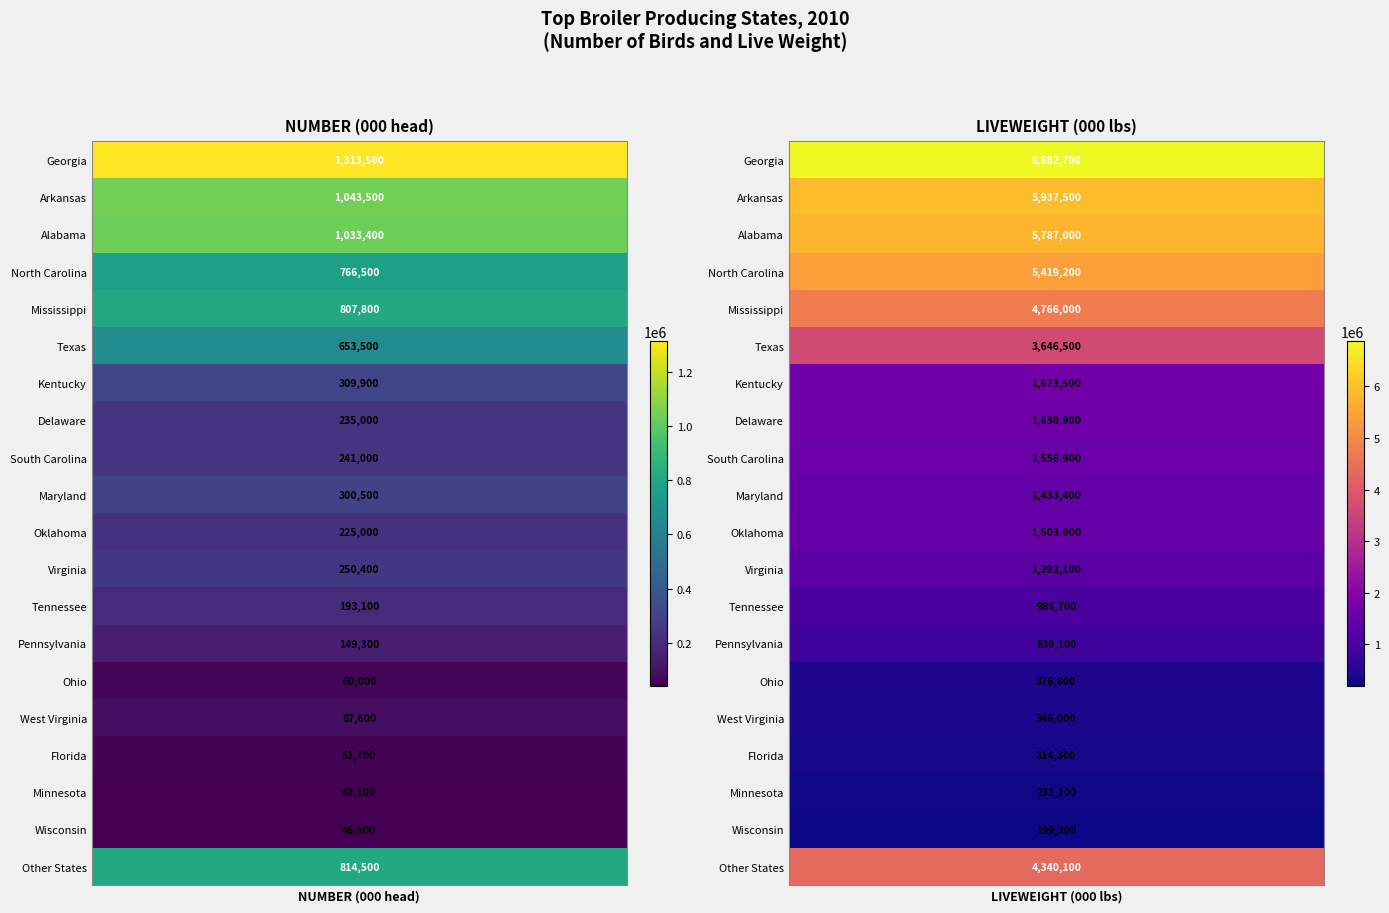

Reading right to left, transcribe all the data shown in this chart.

Georgia: 6882700	1313500
Arkansas: 5937500	1043500
Alabama: 5787000	1033400
North Carolina: 5419200	766500
Mississippi: 4766000	807800
Texas: 3646500	653500
Kentucky: 1673500	309900
Delaware: 1630900	235000
South Carolina: 1556900	241000
Maryland: 1433400	300500
Oklahoma: 1503000	225000
Virginia: 1292100	250400
Tennessee: 986700	193100
Pennsylvania: 839100	149300
Ohio: 376800	60000
West Virginia: 346000	87600
Florida: 314300	51700
Minnesota: 231100	42100
Wisconsin: 199300	46900
Other States: 4340100	814500